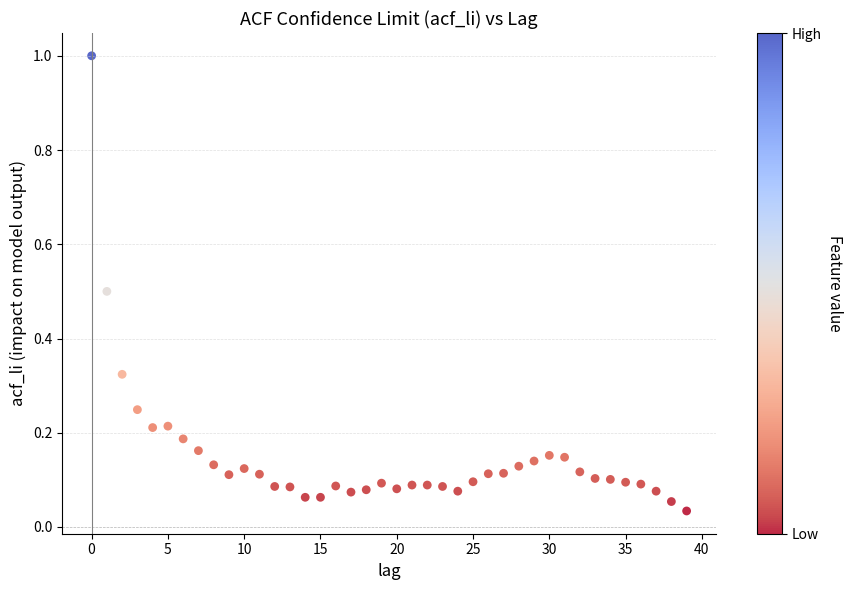

What is the range of Y values (max minus min)?

1.0